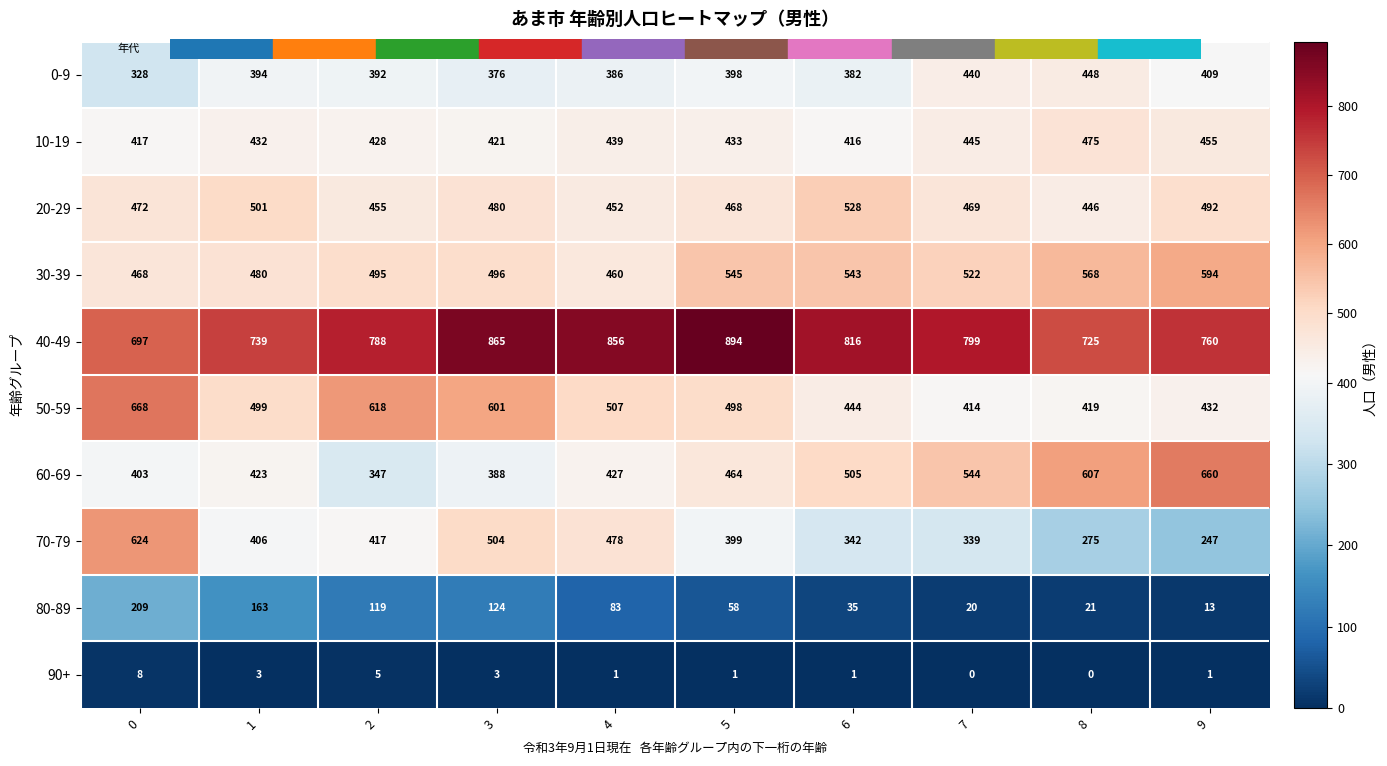

At which label does 20-29 reach its minimum?

8